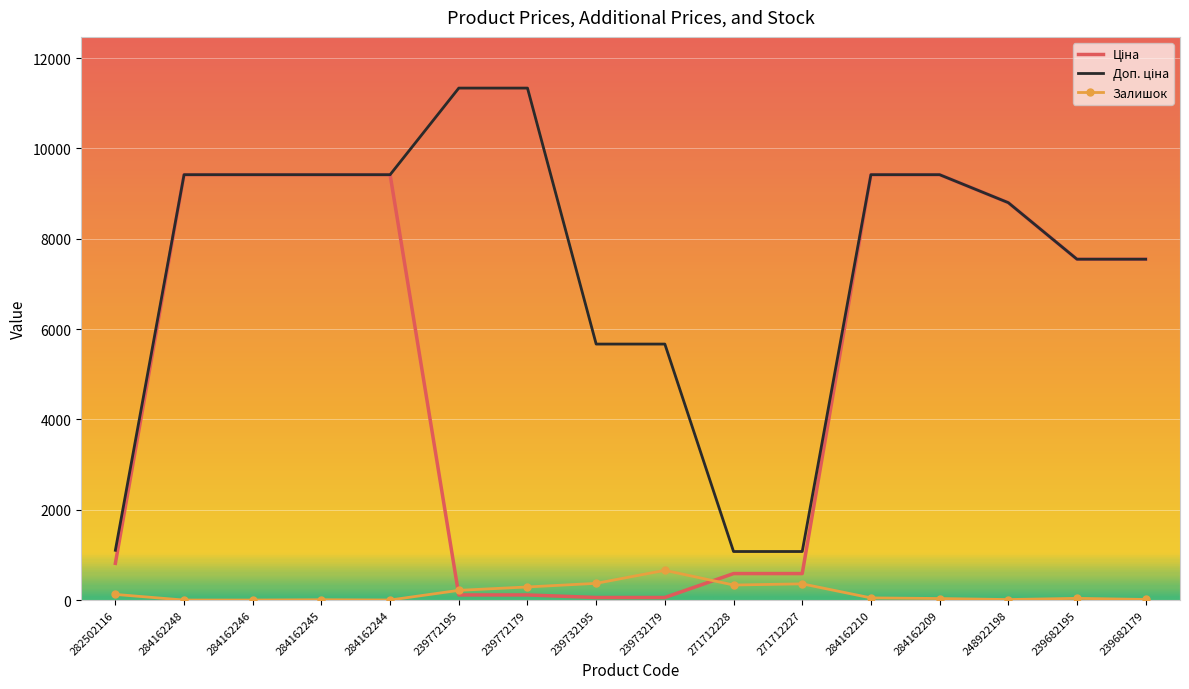

What position from the left is 239732179?

9